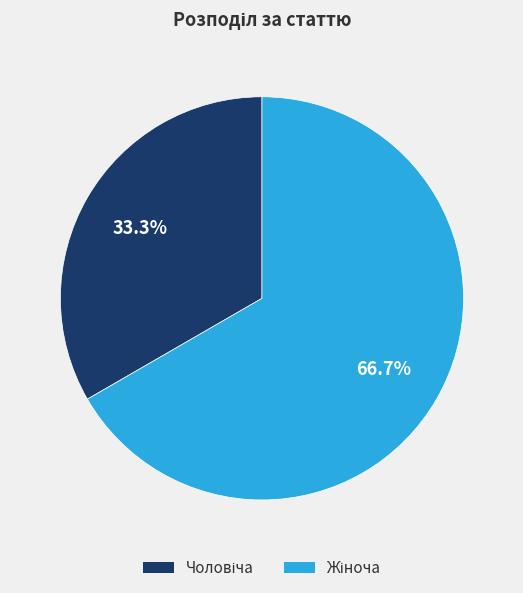

Is there any slice that represents more than half of the pie?

Yes